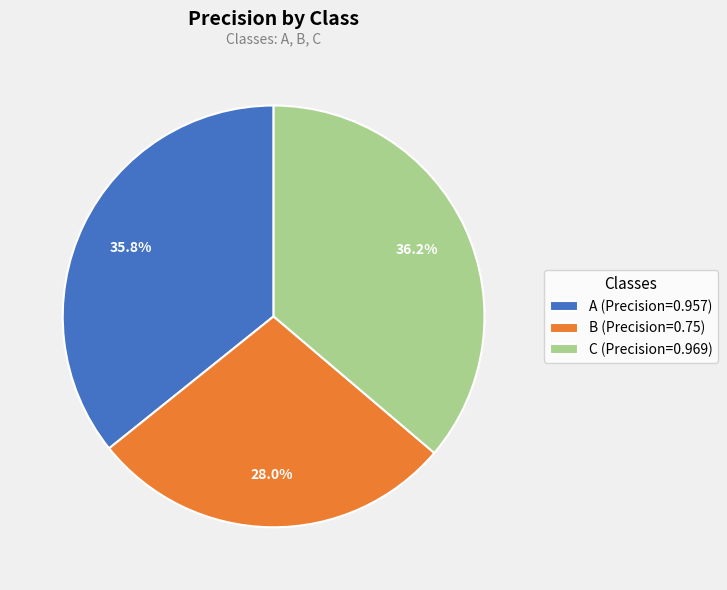

What percentage is NOT represented by C?

63.8%